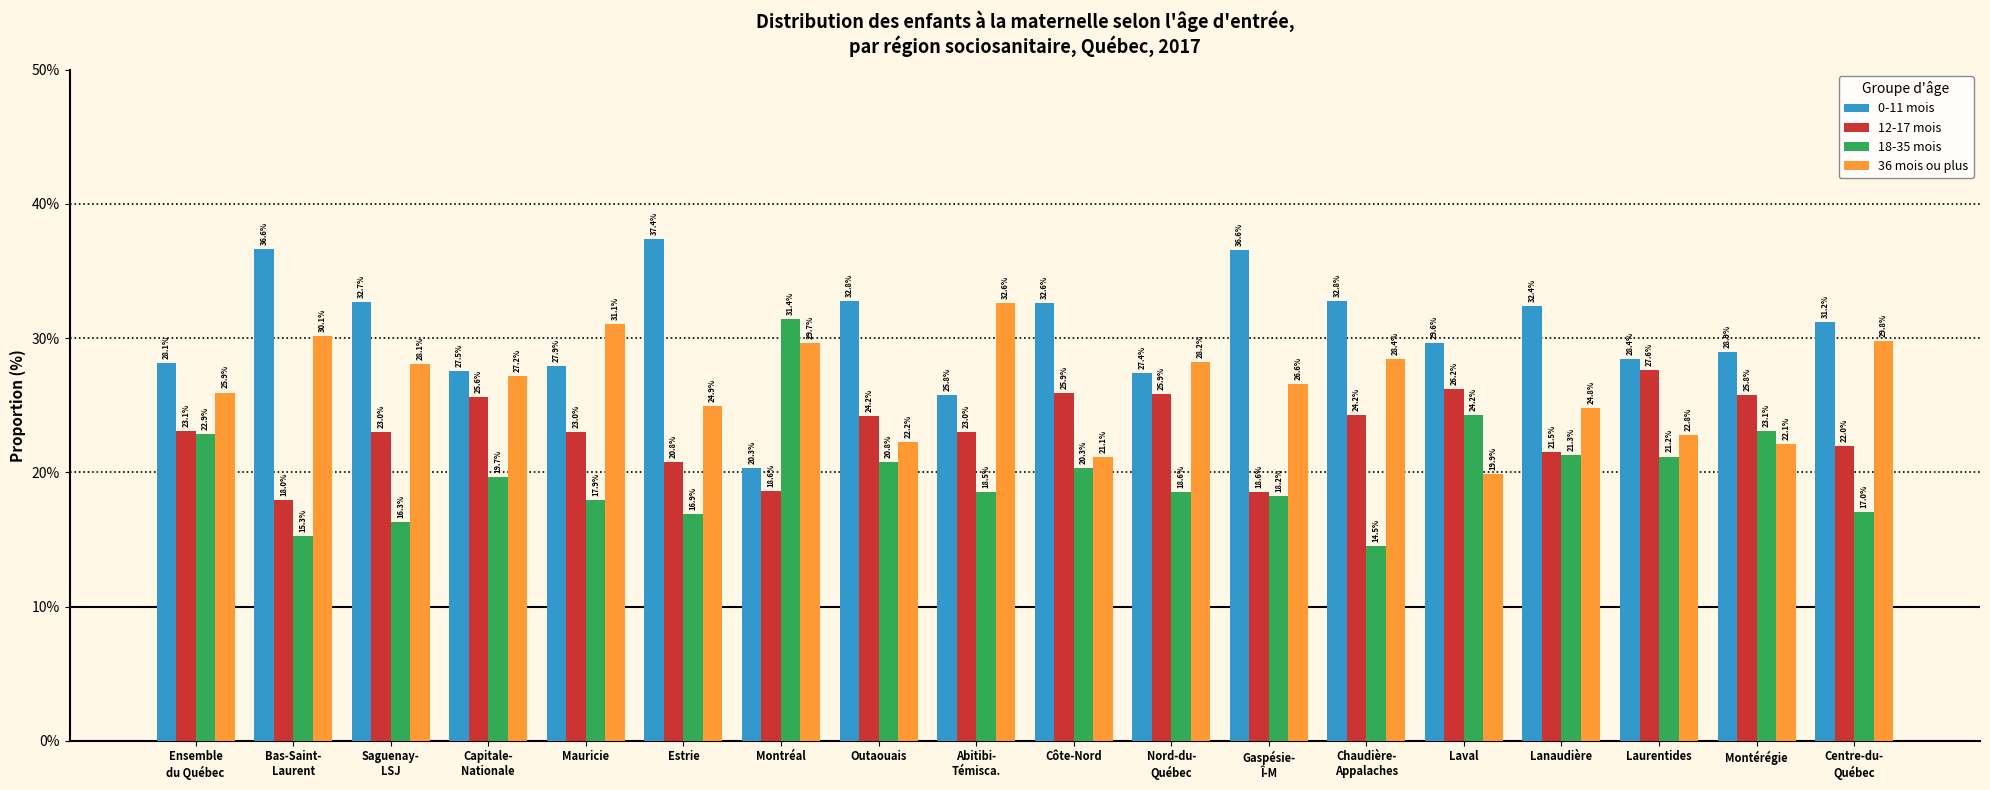

How many data points does each series have?

18